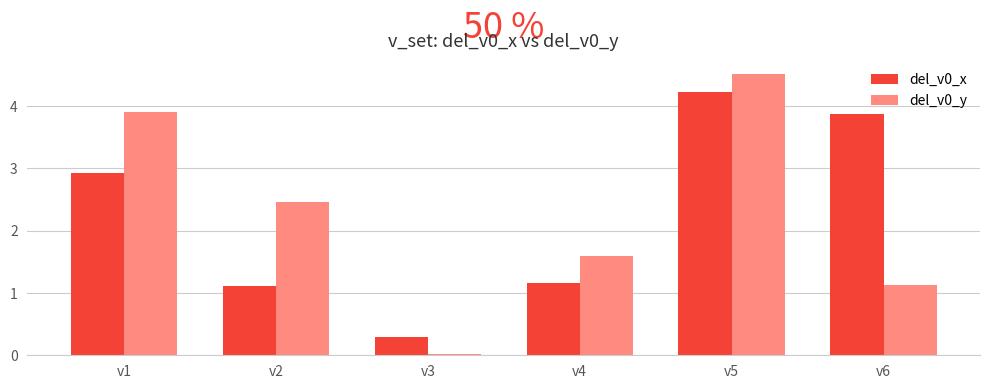

List the labels in order of del_v0_y value, smallest first.

v3, v6, v4, v2, v1, v5